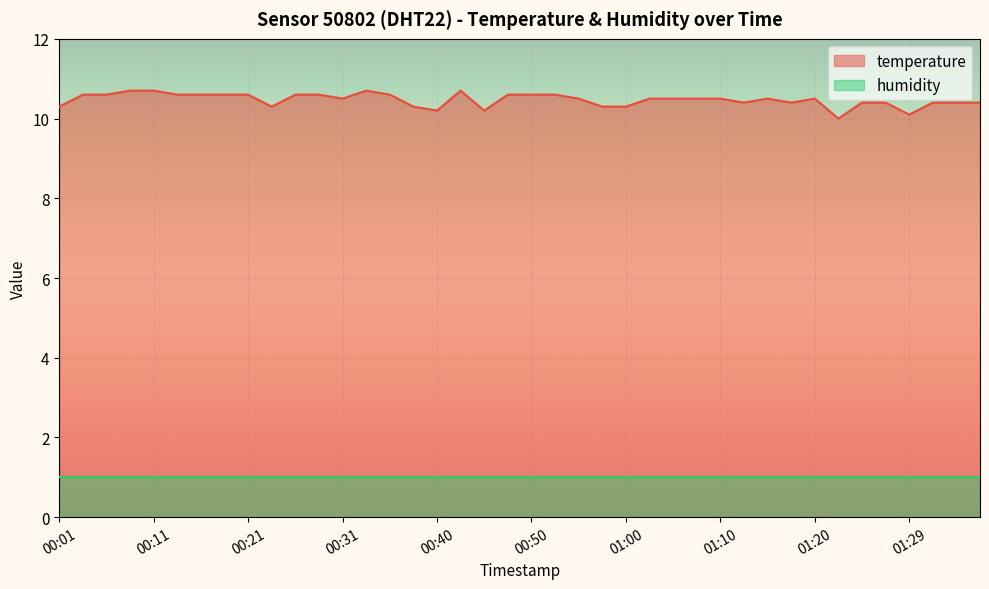

What is the sum of all values?

418.8